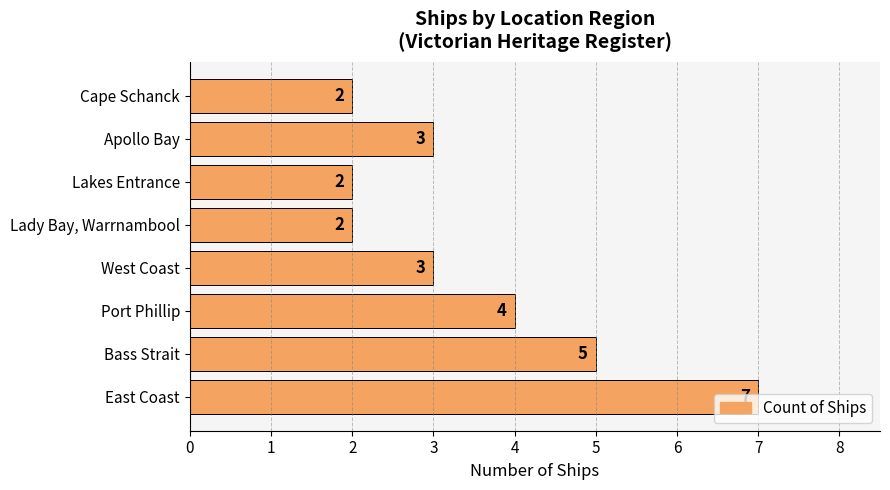

The chart shows a value of 3 at Cape Schanck. True or false?

False